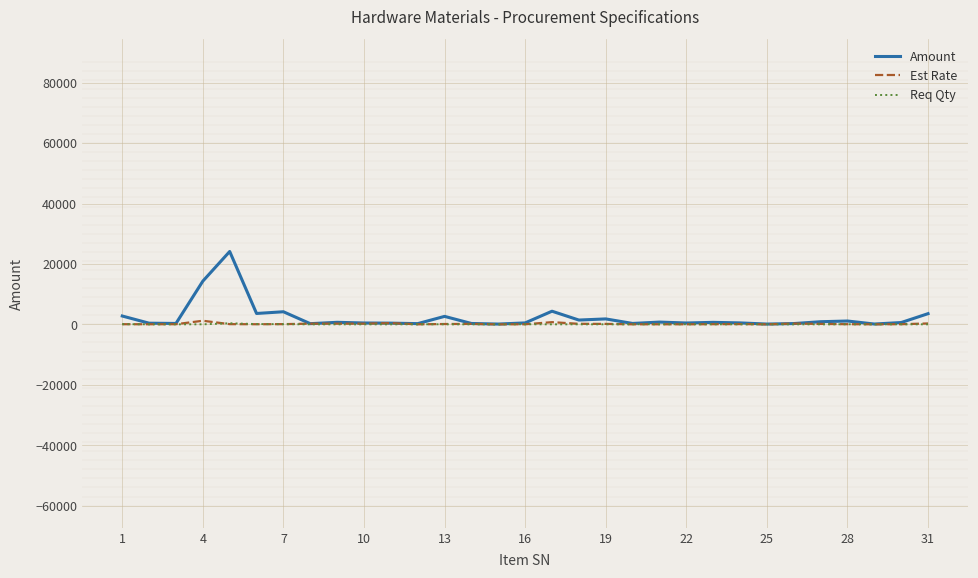

What is the greatest value displayed?

24120.0